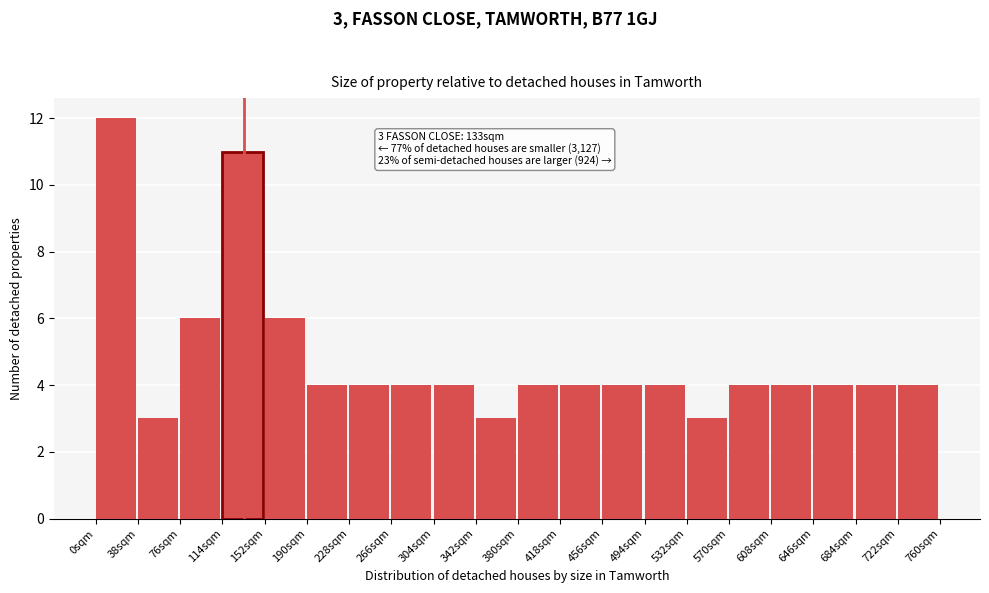

Over which range of the x-axis is the bar tallest?

0 to 38